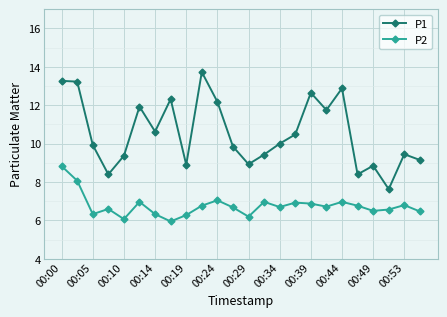

Which series has the largest total across all categories?

P1